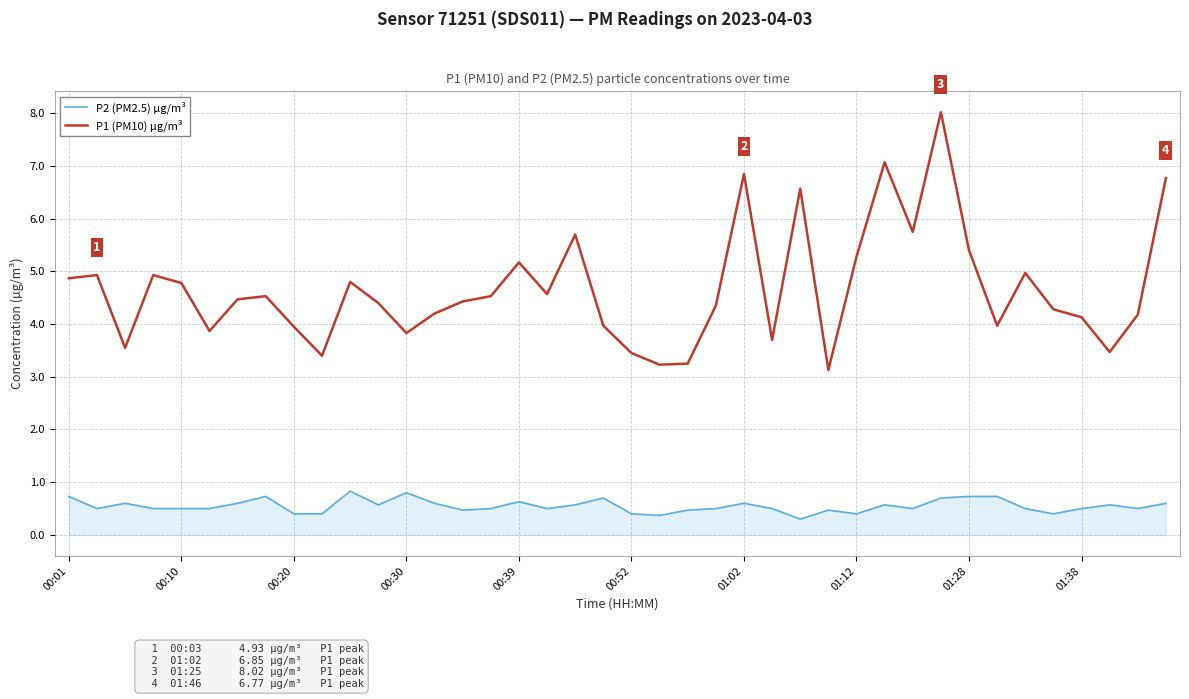

What is the maximum value shown in the chart?

8.0